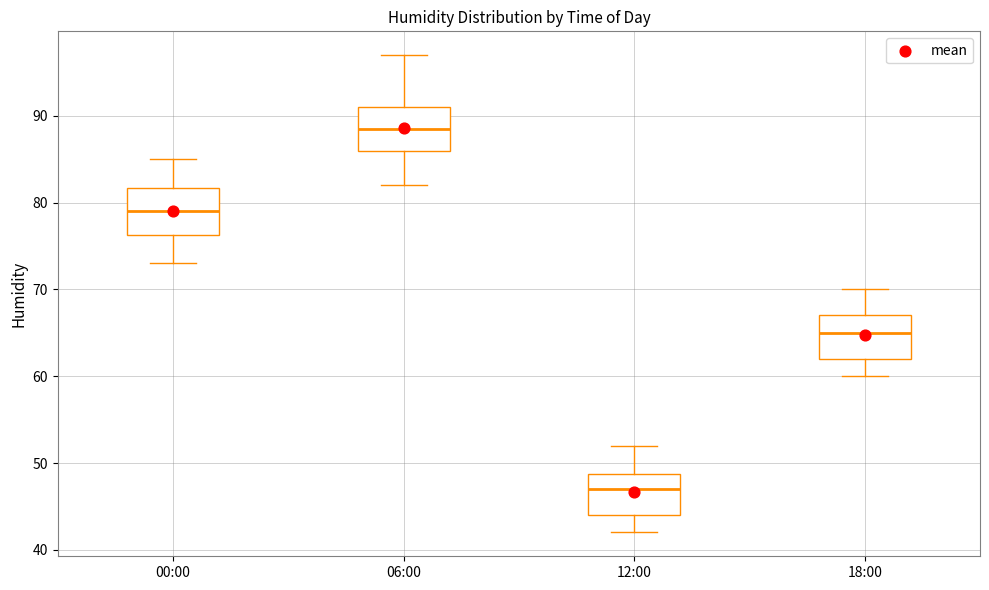

Which box has the highest median line?

06:00